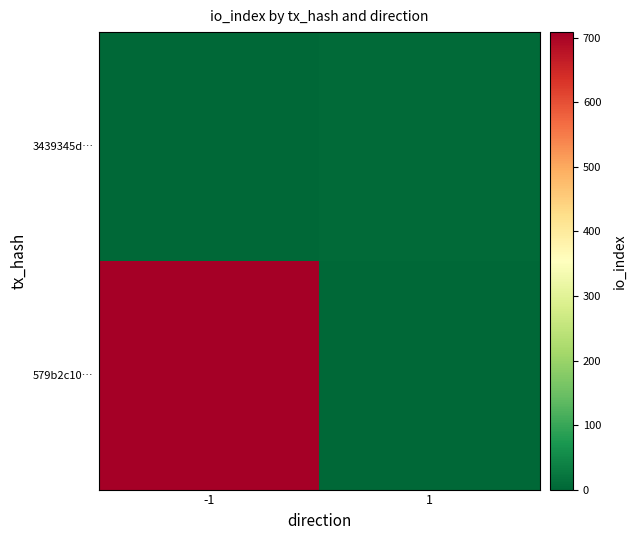

How many data points does each series have?

2